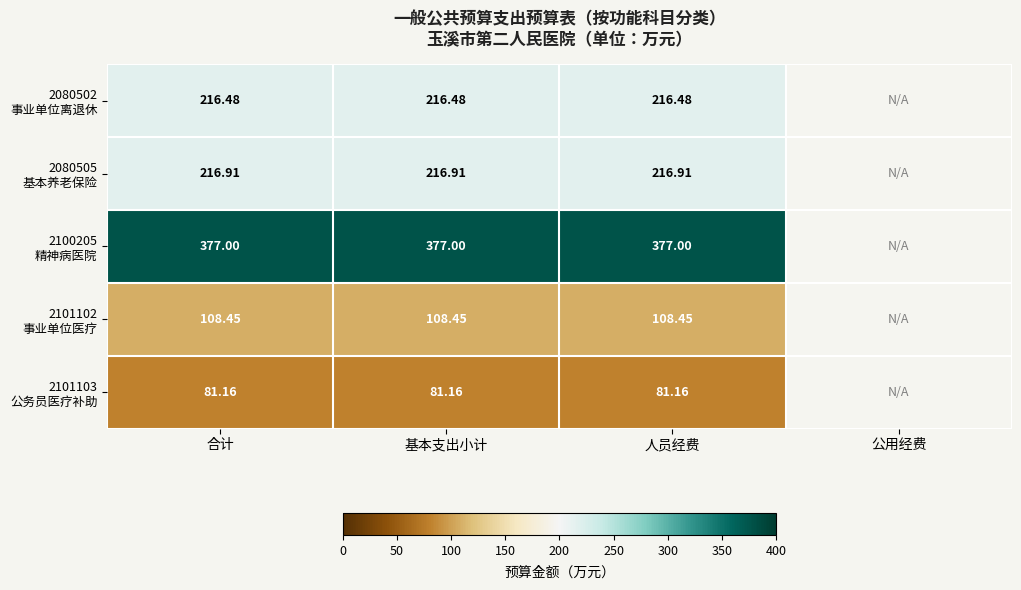

At which label does 2100205 精神病医院 reach its minimum?

合计